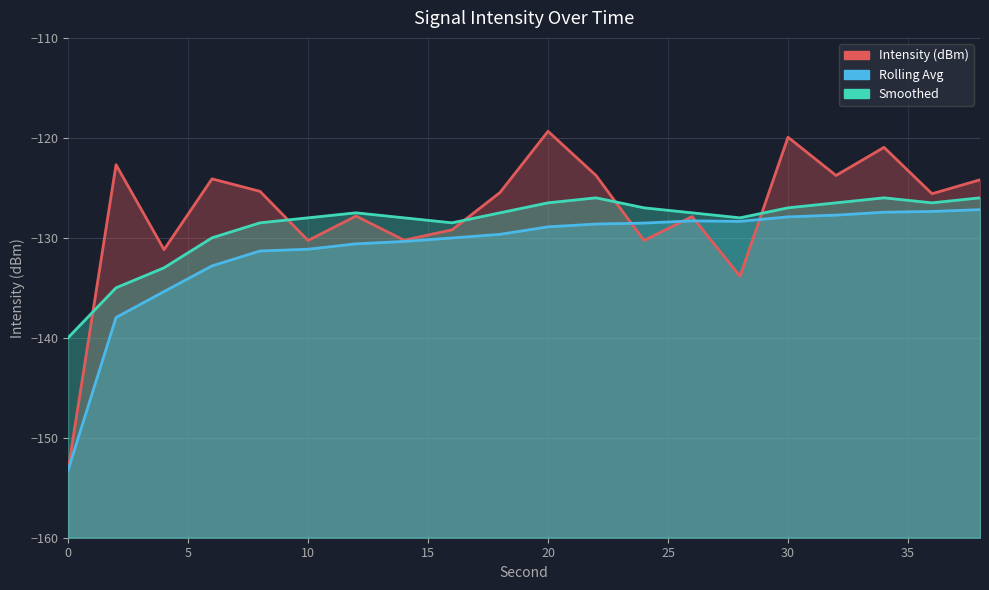

Rank the series by their maximum value, from highest to lowest.

Intensity (dBm), Smoothed, Rolling Avg